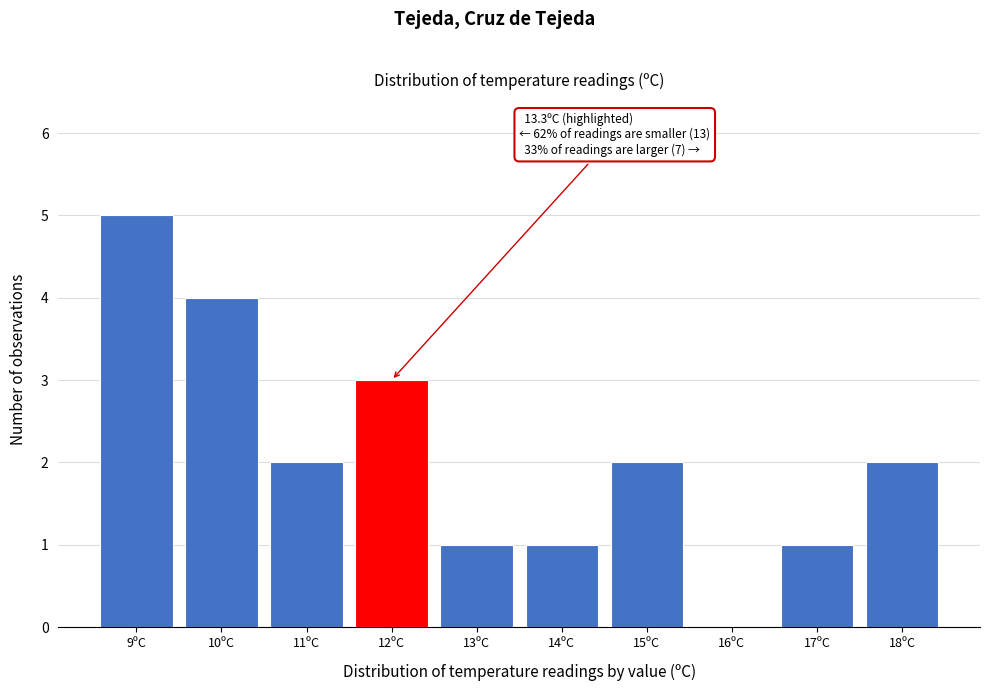

Reading left to right, transcribe all the data shown in this chart.

9ºC=5	10ºC=4	11ºC=2	12ºC=3	13ºC=1	14ºC=1	15ºC=2	16ºC=0	17ºC=1	18ºC=2